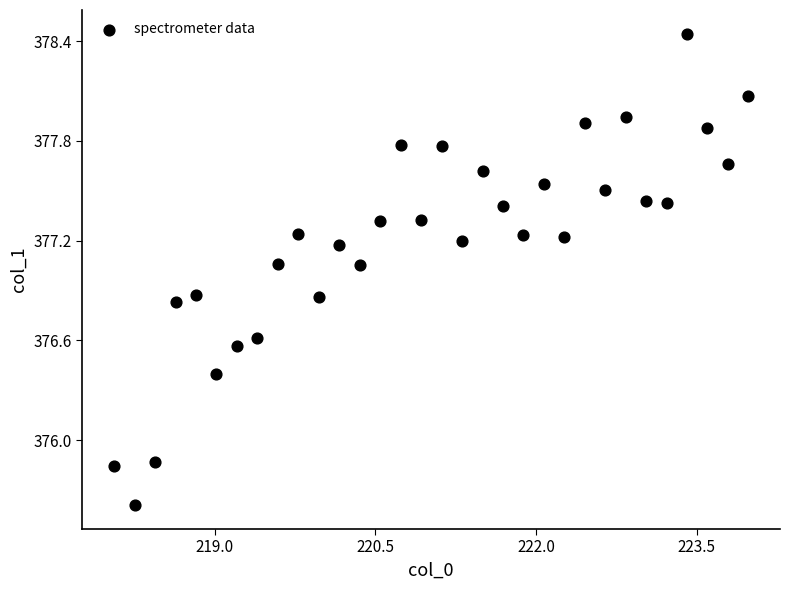

What is the range of Y values (max minus min)?

2.8